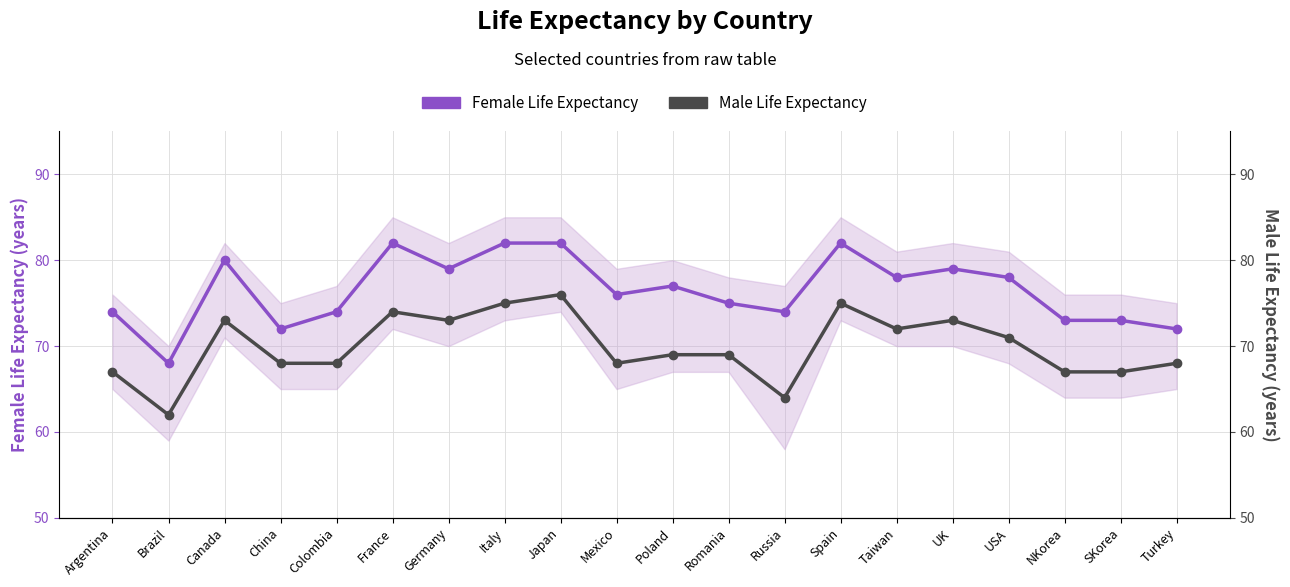

Rank the categories by Female Life Expectancy value from highest to lowest.

France, Italy, Japan, Spain, Canada, Germany, UK, Taiwan, USA, Poland, Mexico, Romania, Argentina, Colombia, Russia, NKorea, SKorea, China, Turkey, Brazil